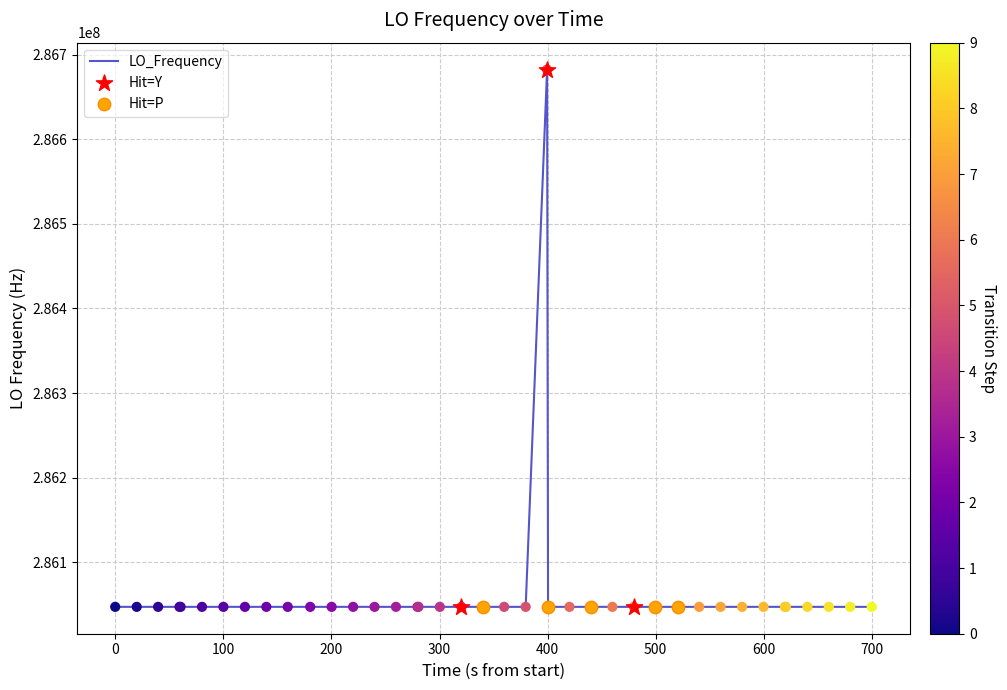

What is the maximum value shown in the chart?

286682705.8